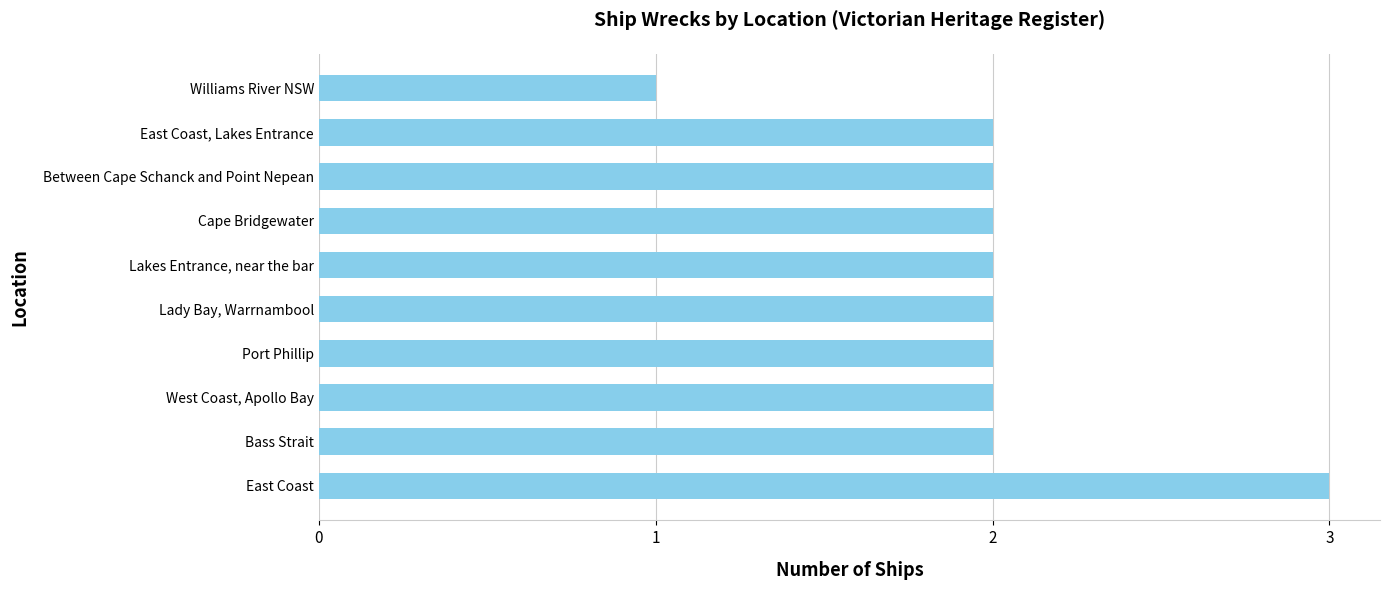

What is the difference between the second highest and minimum values?

1